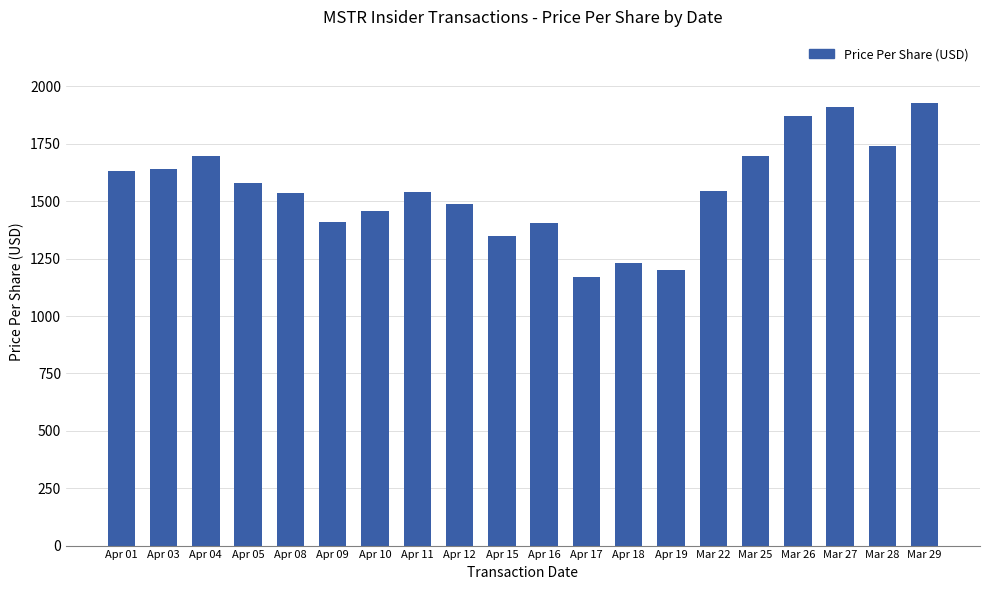

Approximately how many times larger is the value at Apr 11 compared to Apr 15?

1.1